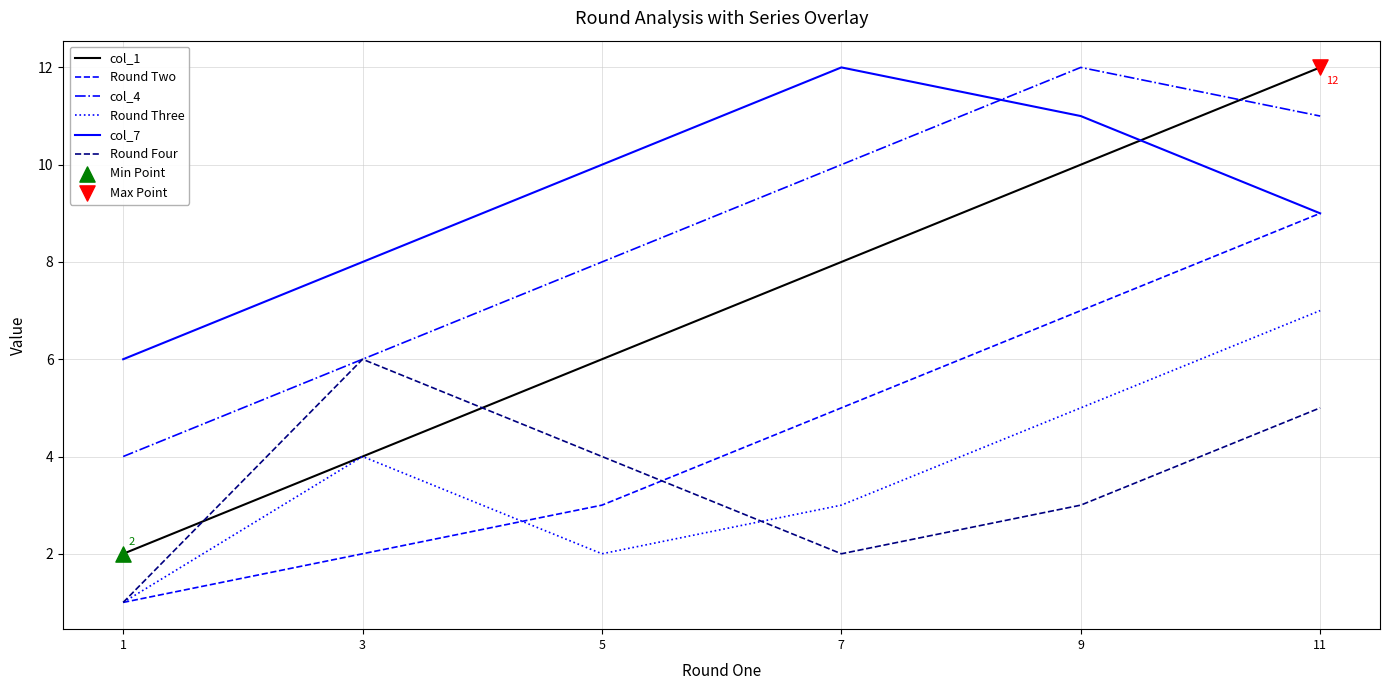

Which series has the widest spread of values?

col_1